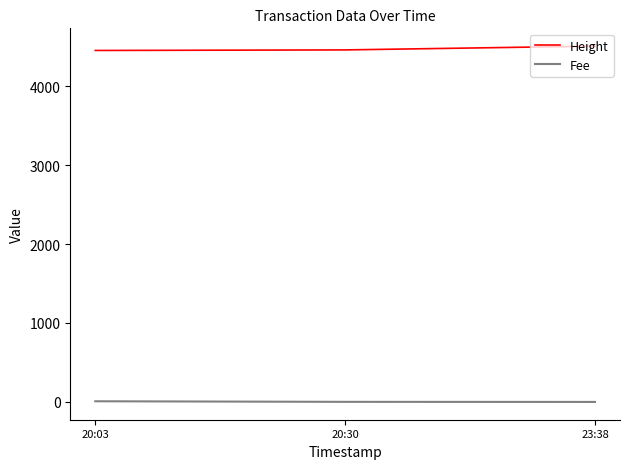

What is the maximum value for Height?

4507.0